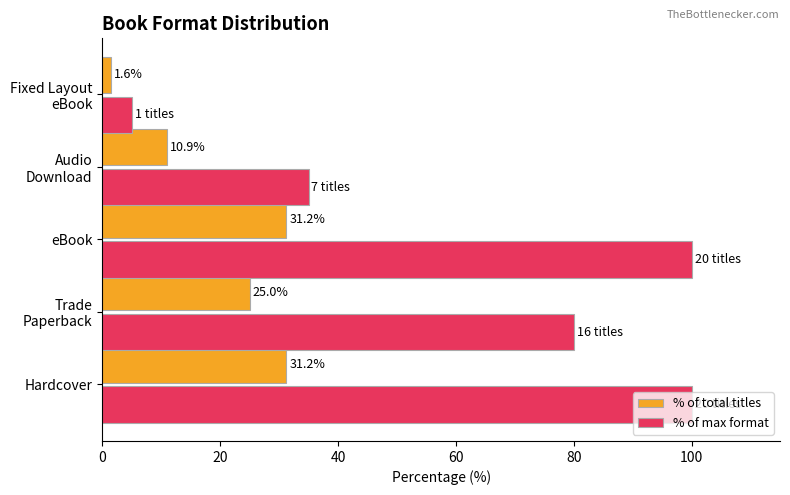

At how many categories does at least one series exceed 60?

3